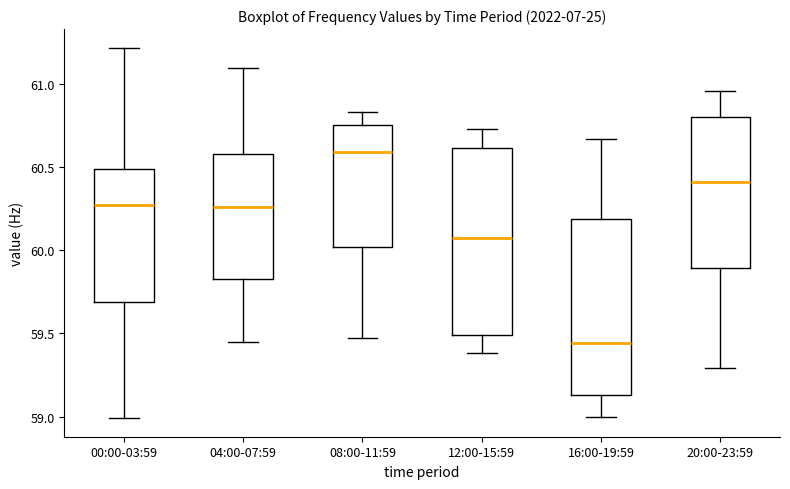

Where is the lower edge of the box for 08:00-11:59 on the y-axis? The values are not printed on the chart, so give them approximately, as read against the axis.

60.00